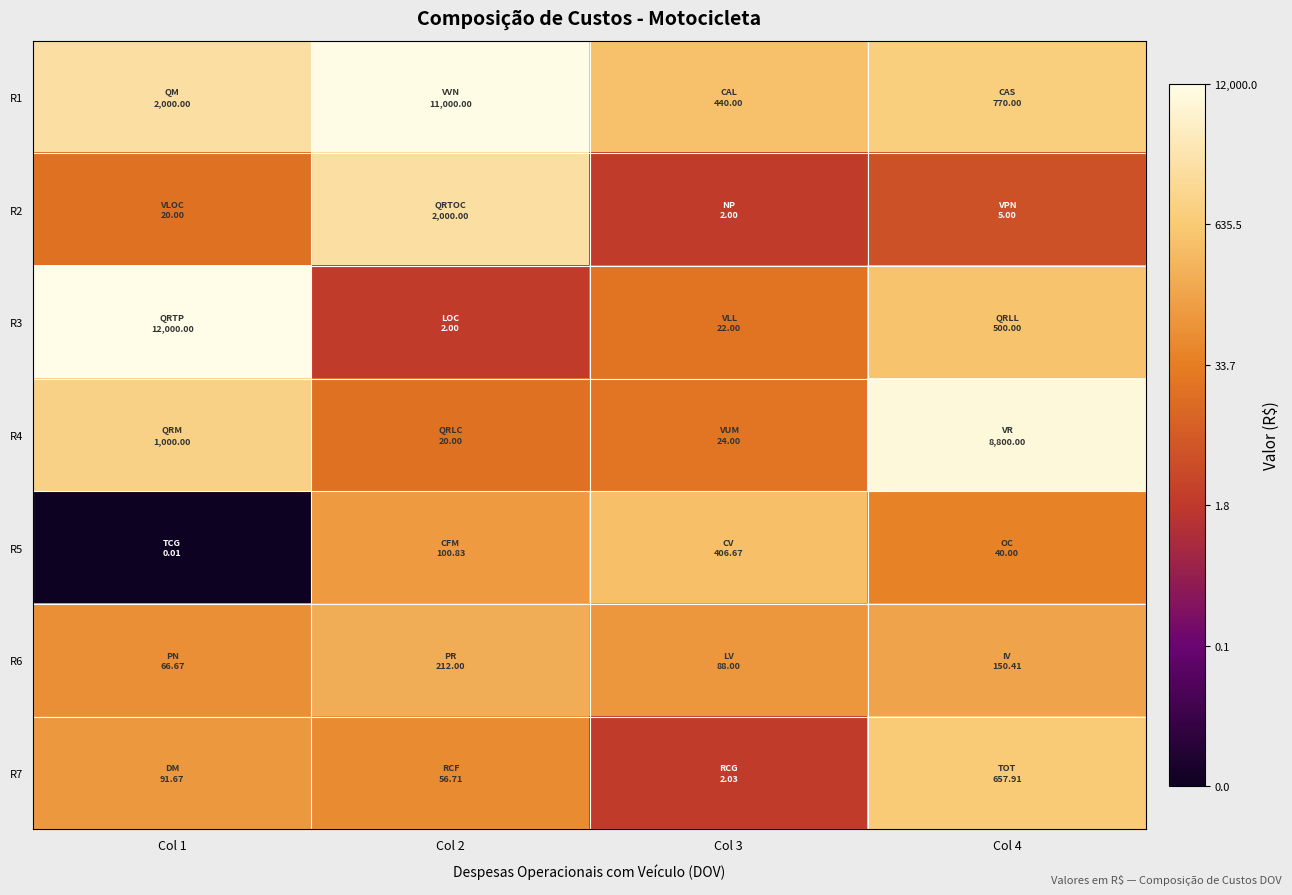

What is the minimum value shown in the chart?

-2.3